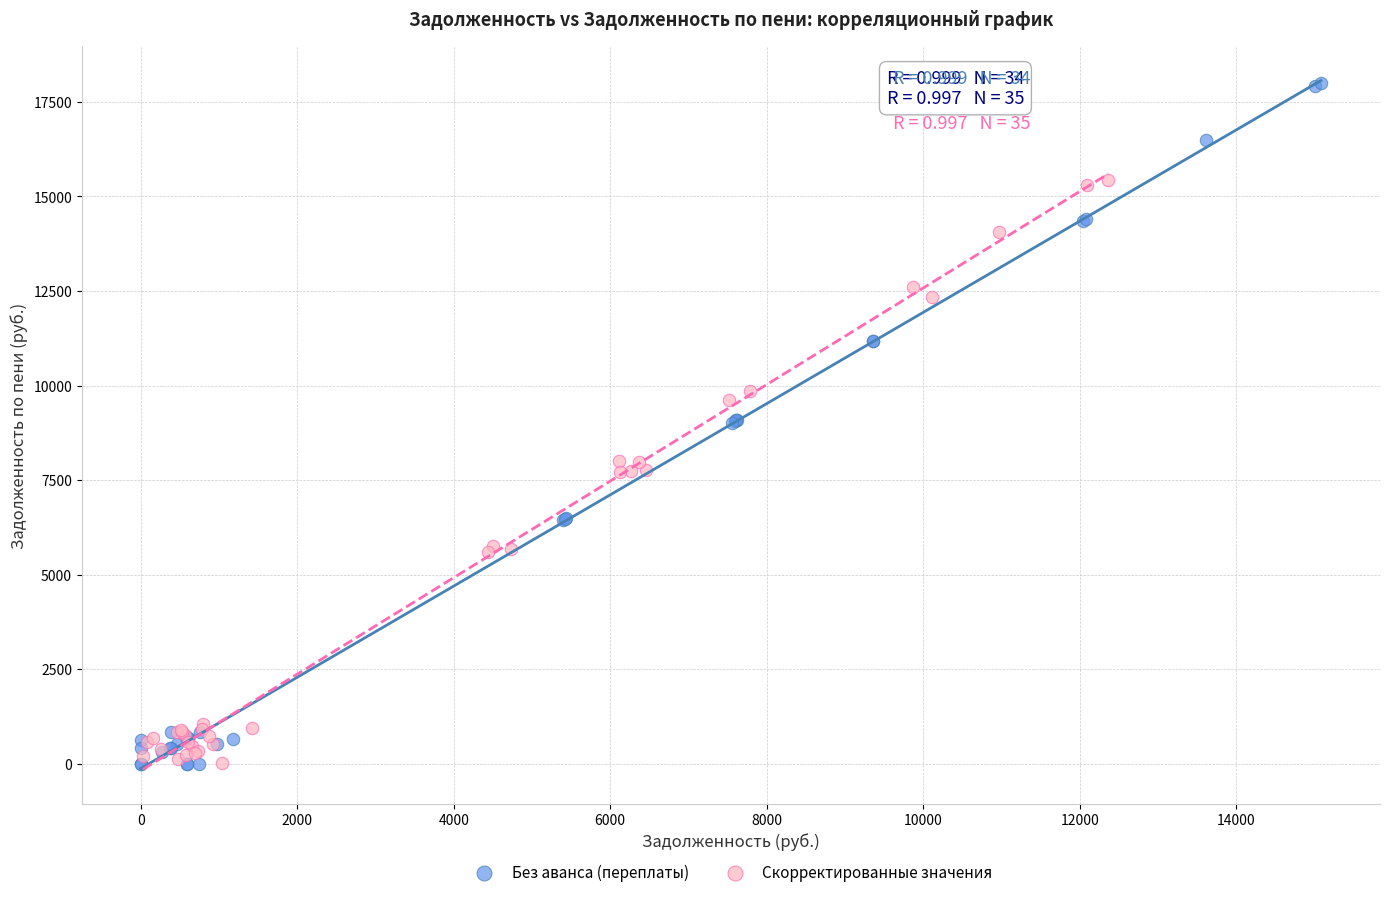

Which series has the largest Y range (max minus min)?

Без аванса (переплаты)